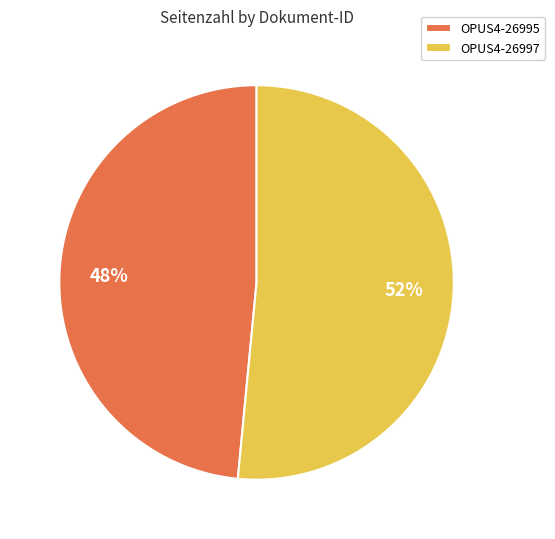

Which slice is the smallest?

OPUS4-26995